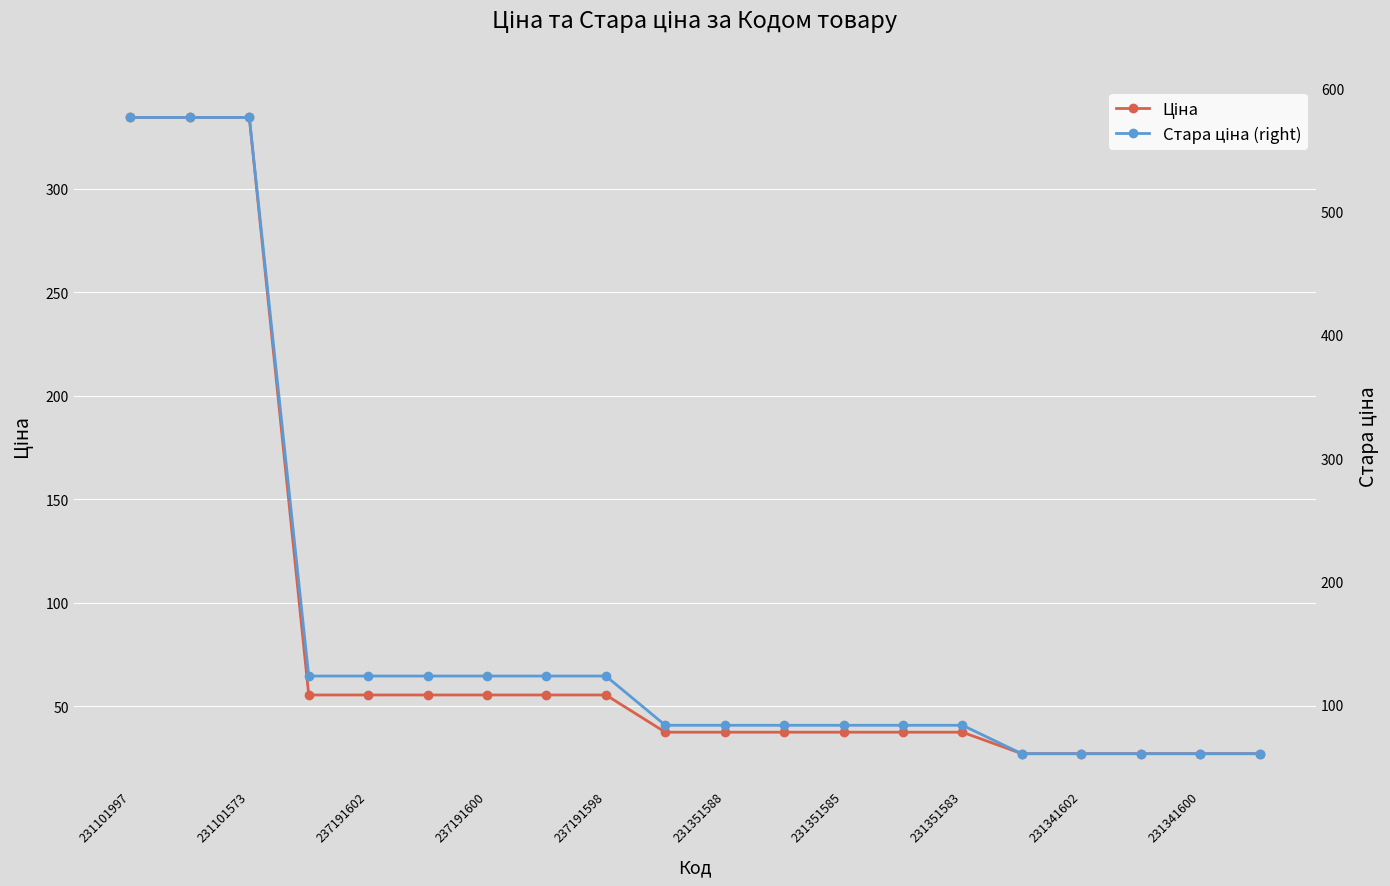

Where does the Стара ціна (right) series first go above 83?

231101997